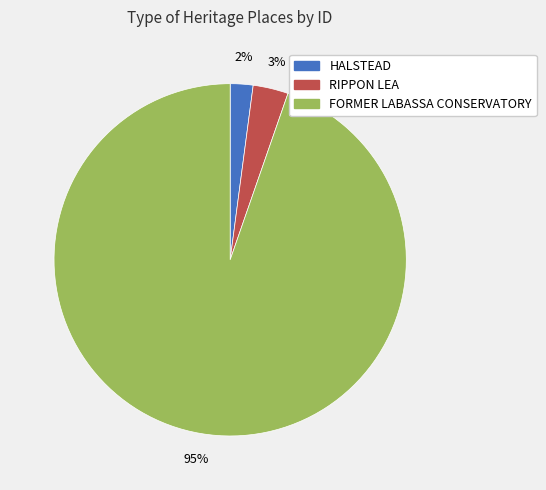

How many slices are in this pie chart?

3